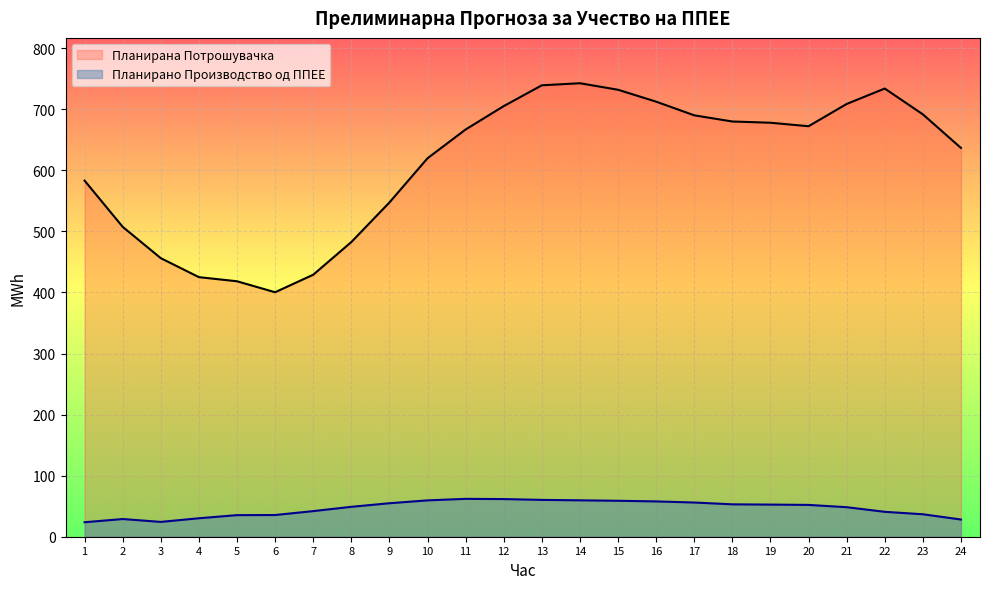

True or false: Планирана Потрошувачка has more than 0 interior local peaks.

True